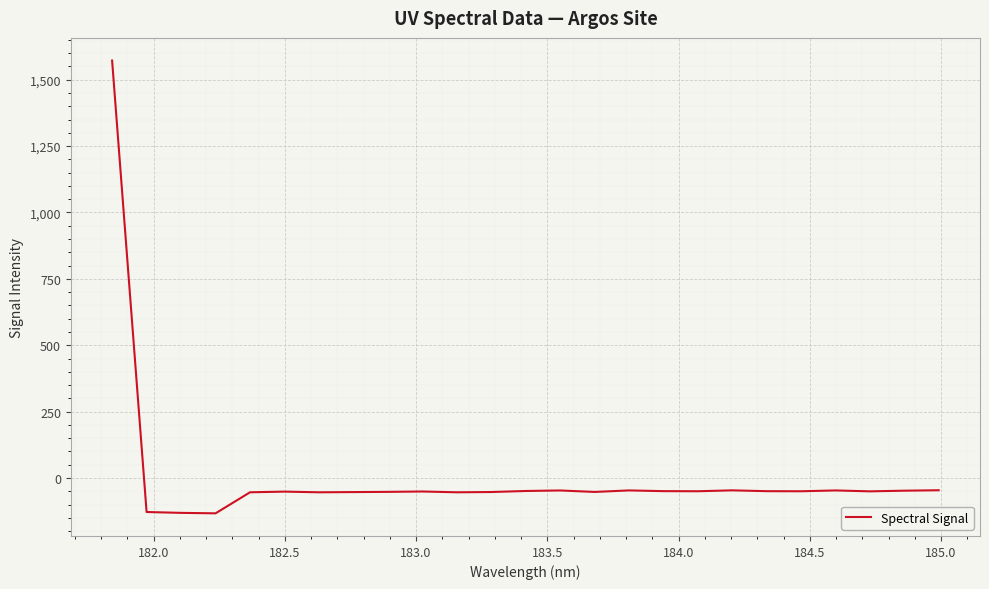

How many lines are shown in the chart?

1